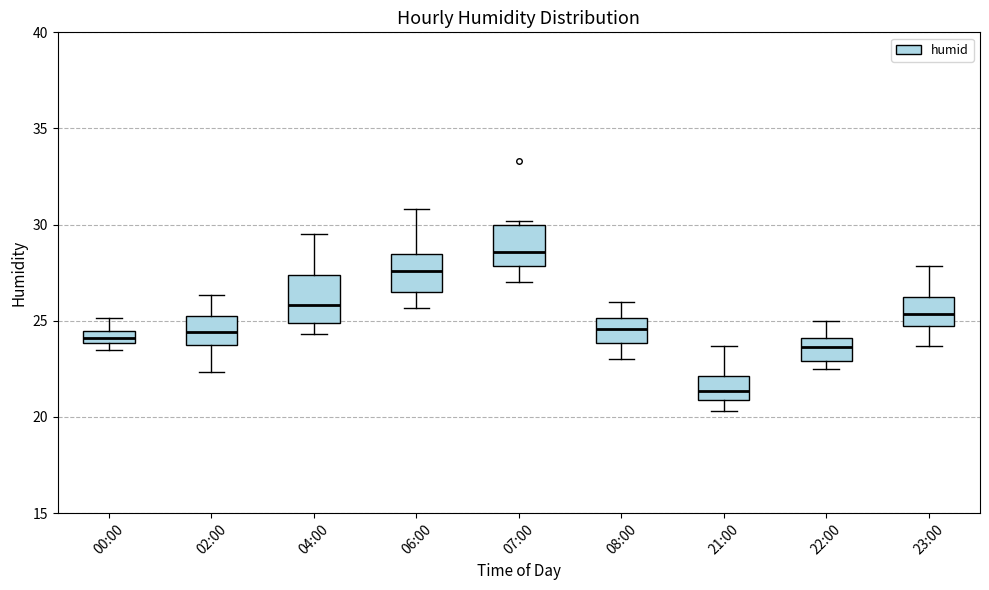

Which box has the lowest median line?

21:00